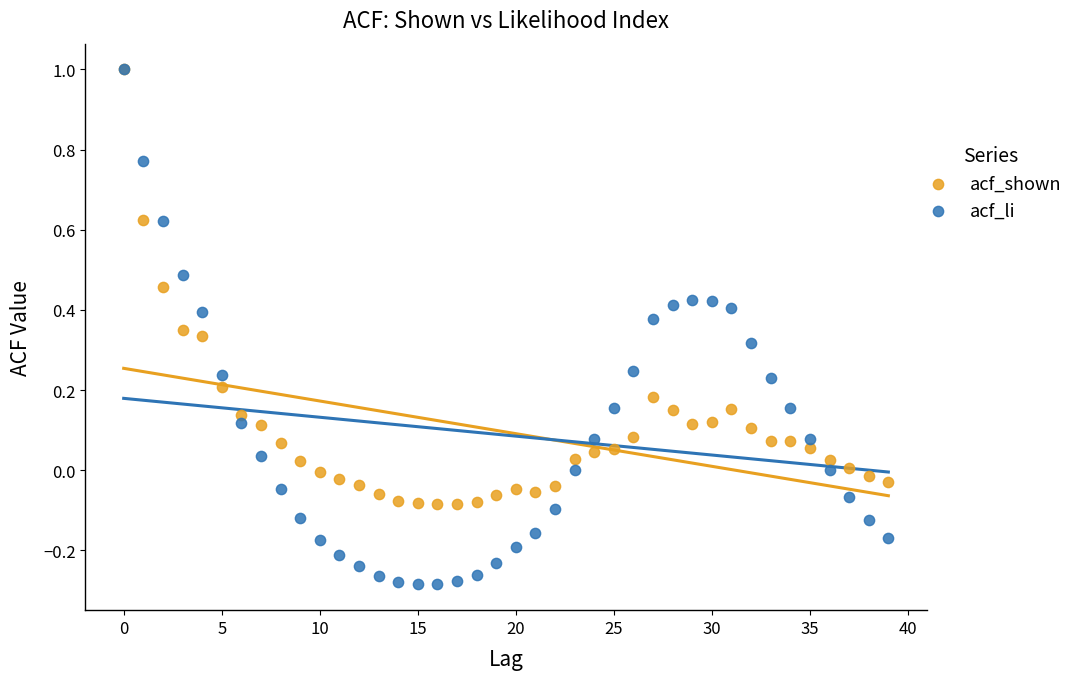

What are all the series names shown in the legend?

acf_shown, acf_li